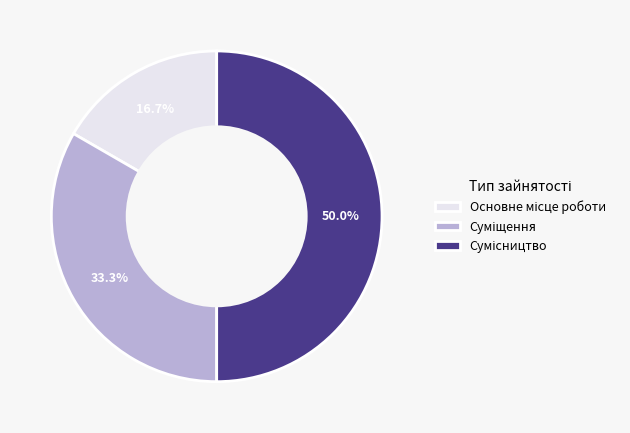

How many segments does this pie chart have?

3